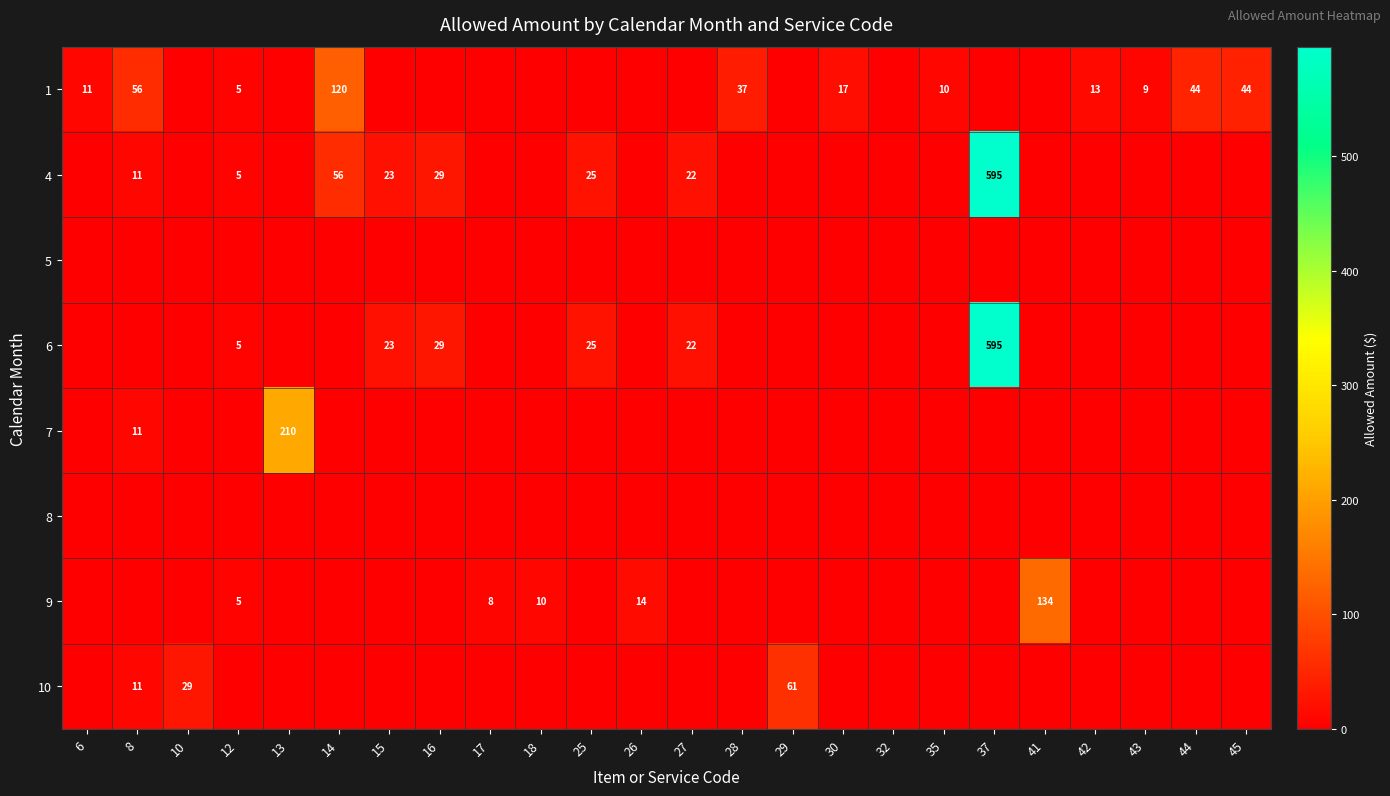

What is the average value of the 6 series?

29.1